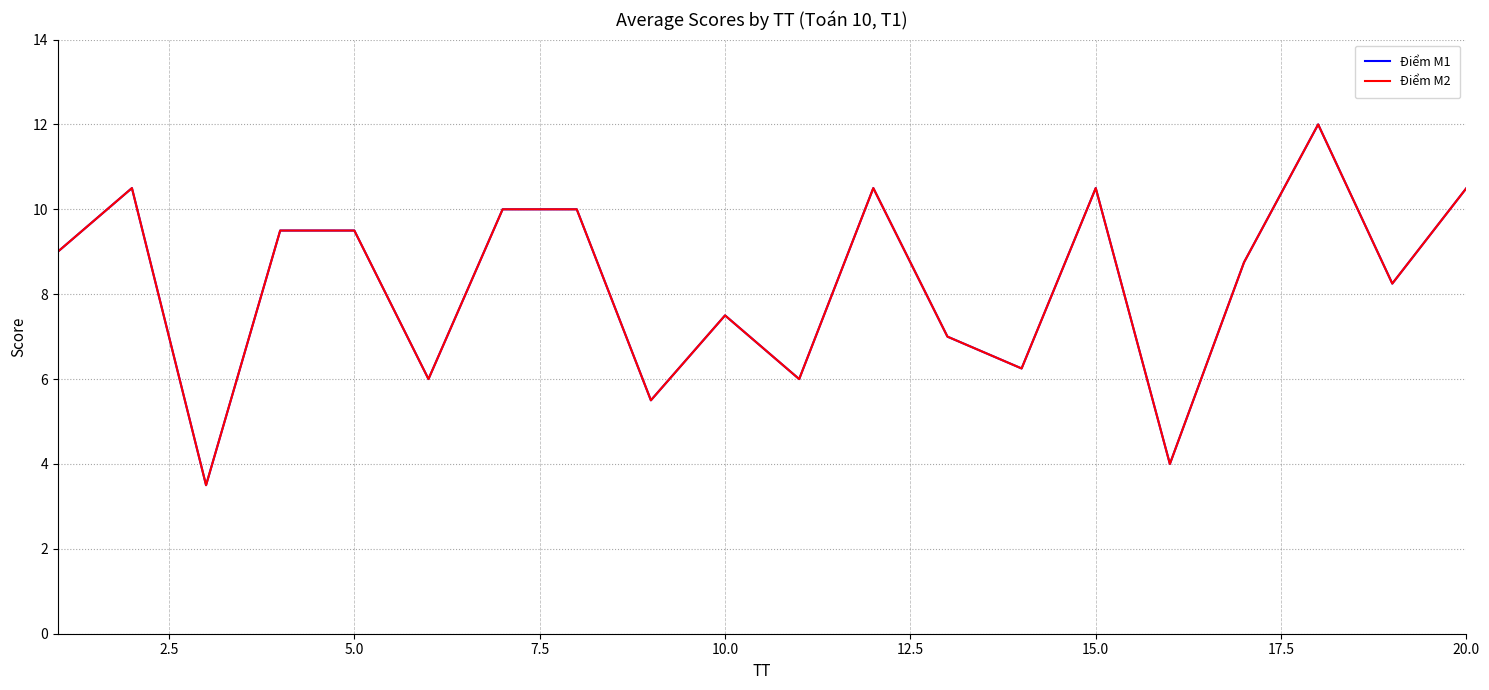

How many lines are shown in the chart?

2